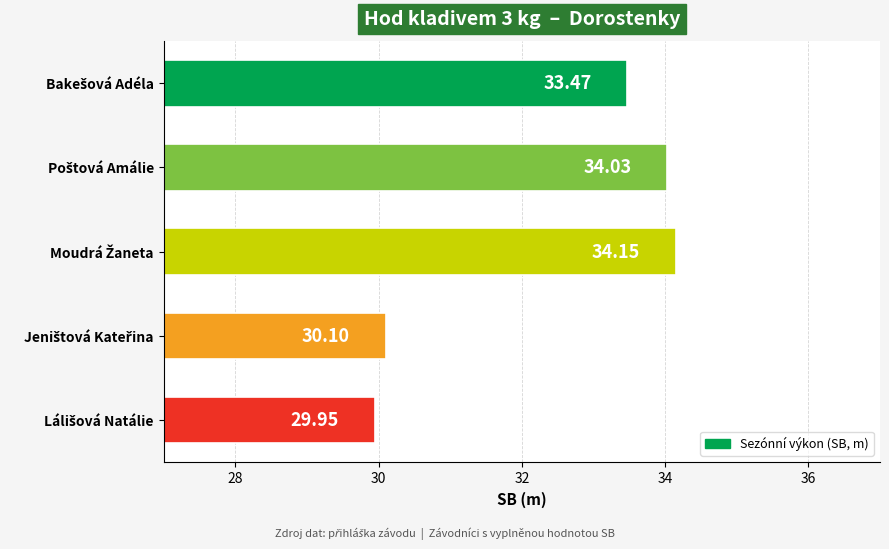

What is the difference between the maximum and minimum values?

4.2